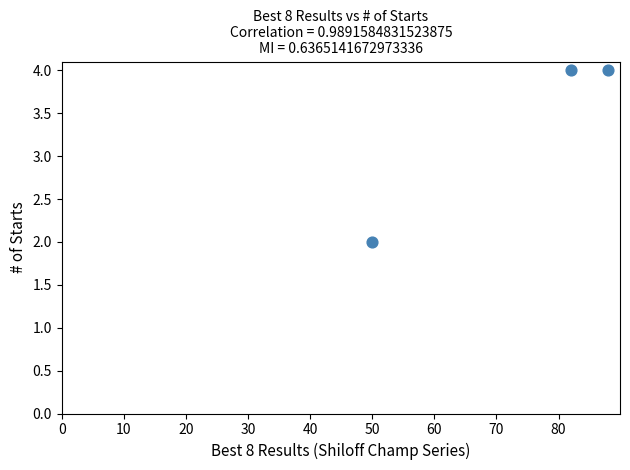

What is the average Y value?

3